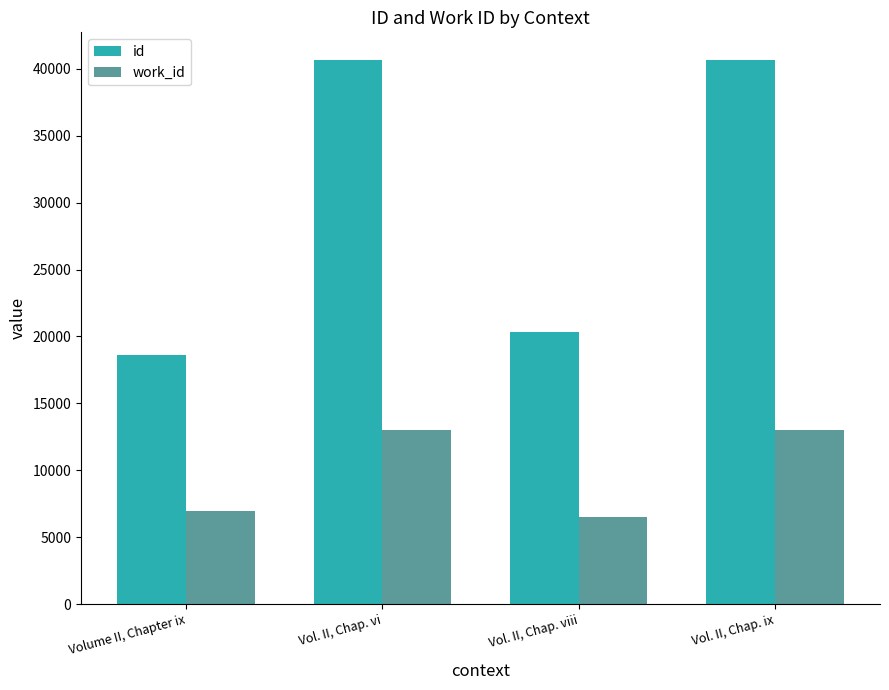

True or false: id has a value of 3730 at Volume II, Chapter ix.

False